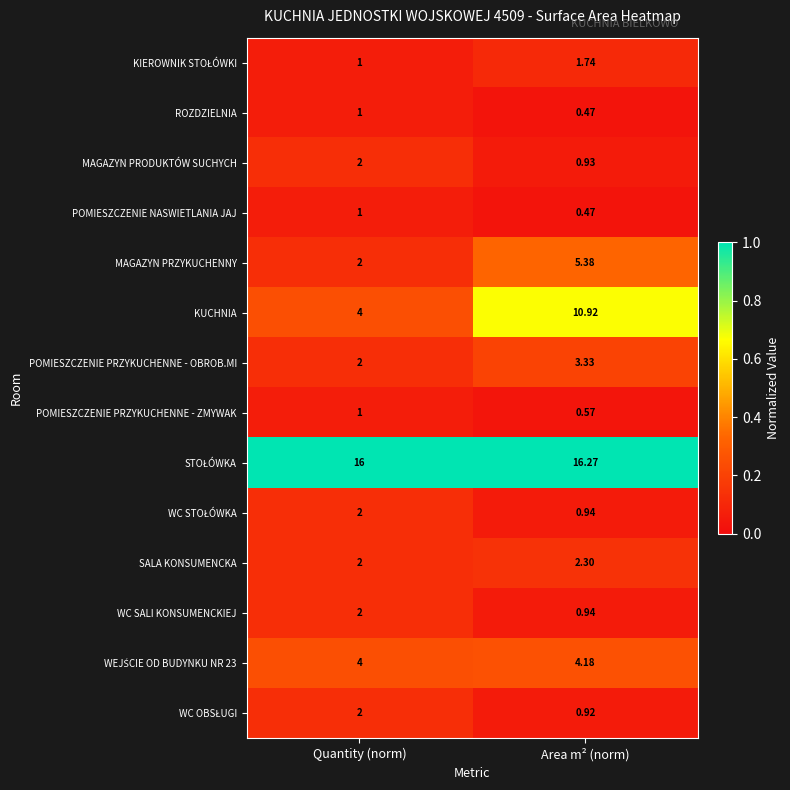

Which category has the highest value across all series?

Area m² (norm)